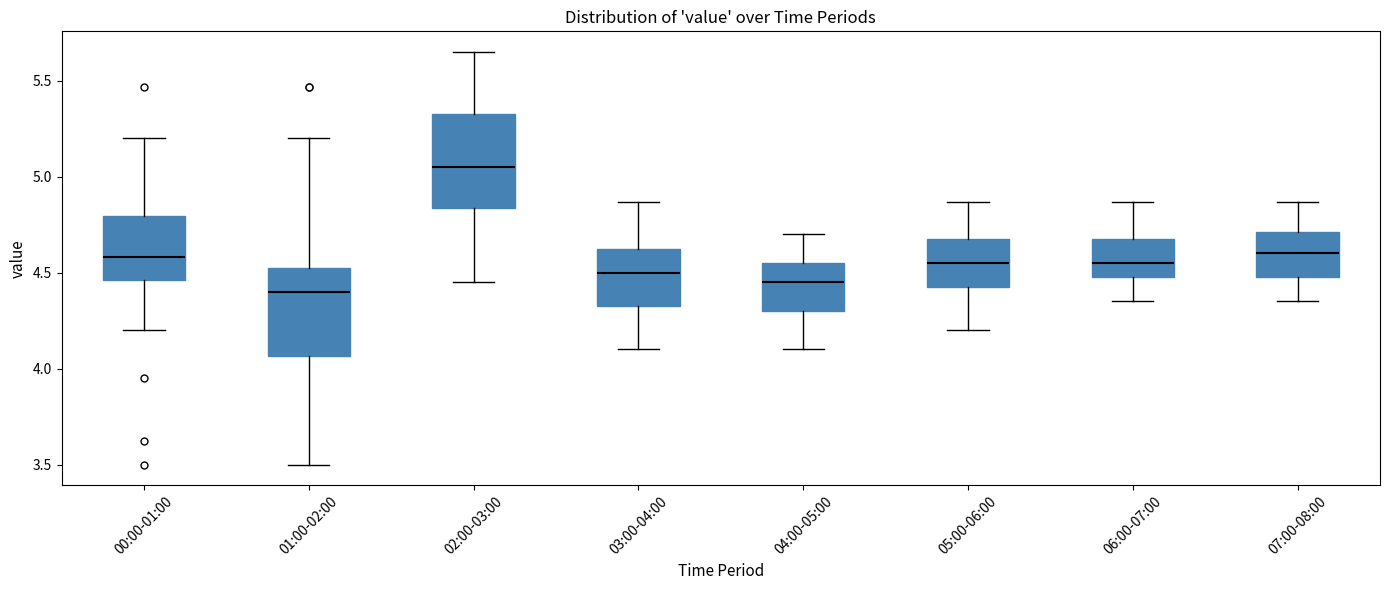

Where does the median line of the box for 00:00-01:00 sit on the y-axis? The values are not printed on the chart, so give them approximately, as read against the axis.

4.60